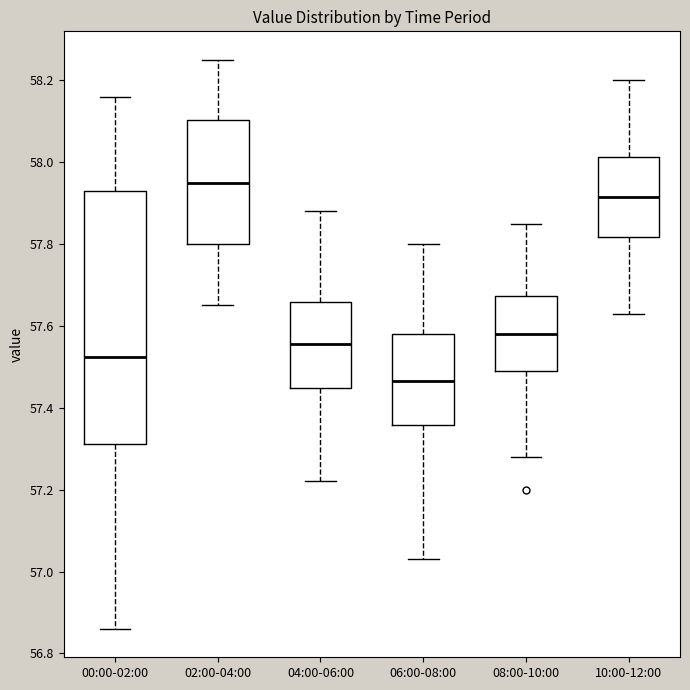

Reading left to right, transcribe this box plot: for each box, give where its median line is, the range the box spans, and where its two whiskers end, as read against the y-axis. The values are not printed on the chart, so give them approximately, as read against the axis.

00:00-02:00: median 57.52, box 57.32 to 57.94, whiskers 56.86 to 58.16
02:00-04:00: median 57.96, box 57.80 to 58.10, whiskers 57.66 to 58.26
04:00-06:00: median 57.56, box 57.44 to 57.66, whiskers 57.22 to 57.88
06:00-08:00: median 57.46, box 57.36 to 57.58, whiskers 57.04 to 57.80
08:00-10:00: median 57.58, box 57.50 to 57.68, whiskers 57.28 to 57.86
10:00-12:00: median 57.92, box 57.82 to 58.02, whiskers 57.64 to 58.20